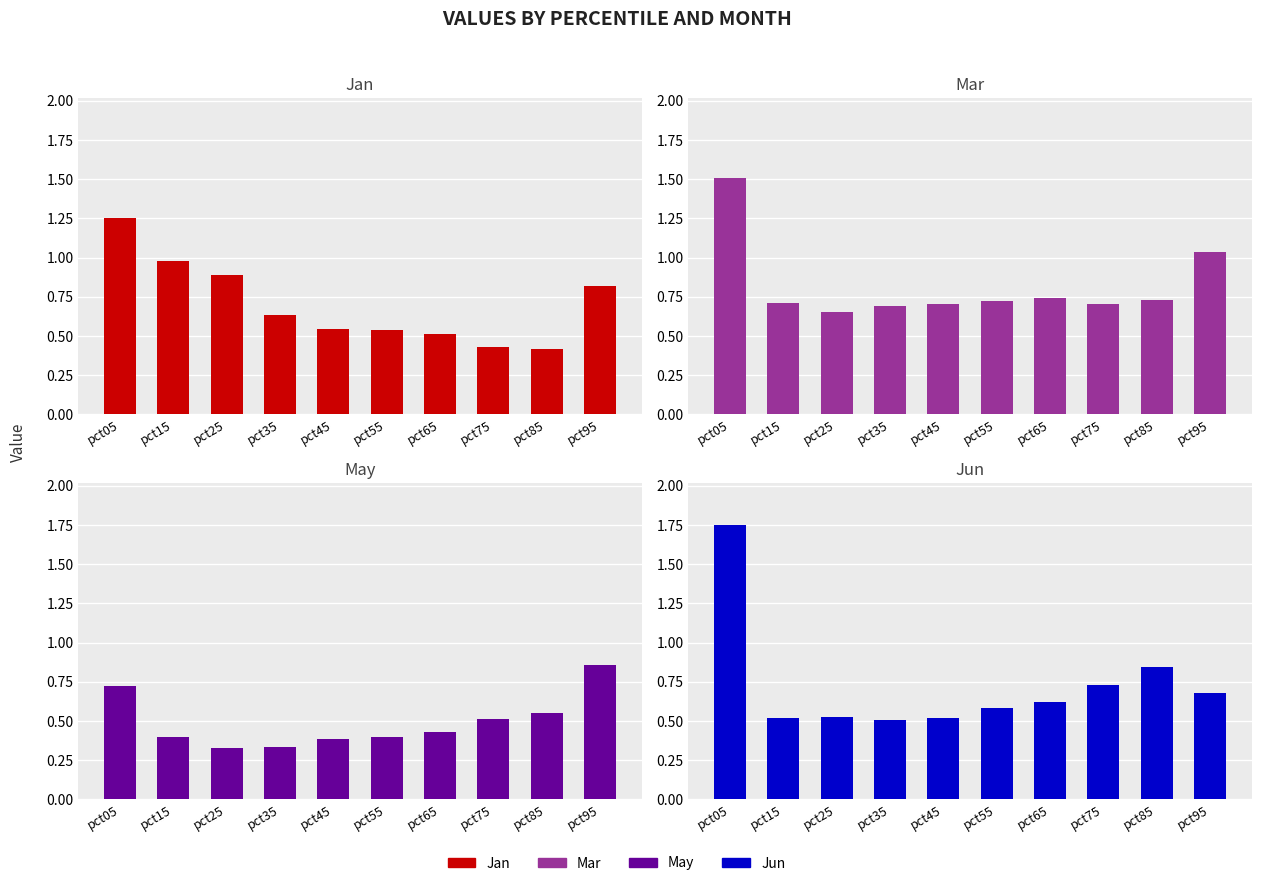

Which series has the largest total across all categories?

Mar